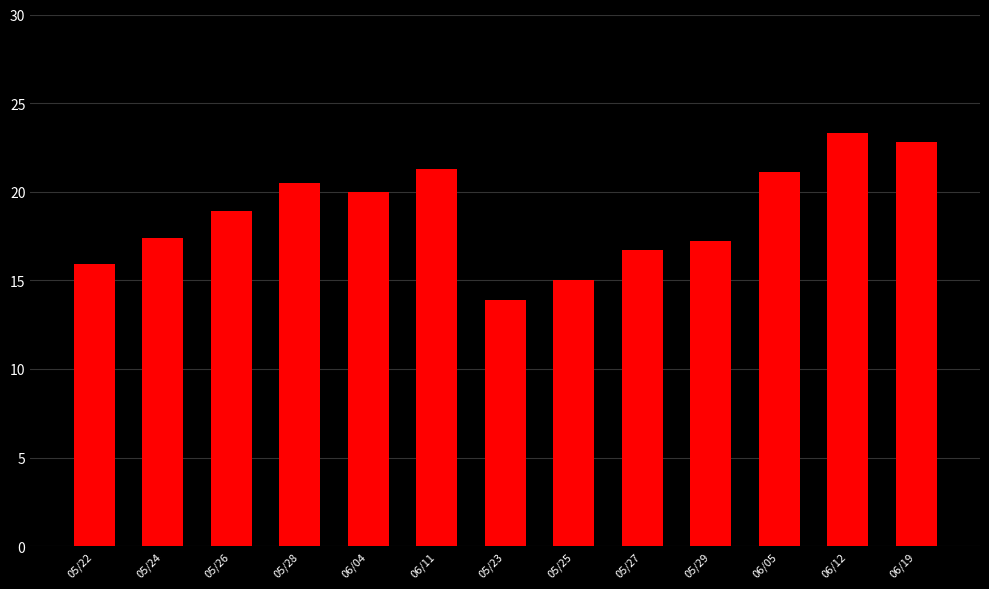

Is it true that the value at 06/05 is 21.1?

True